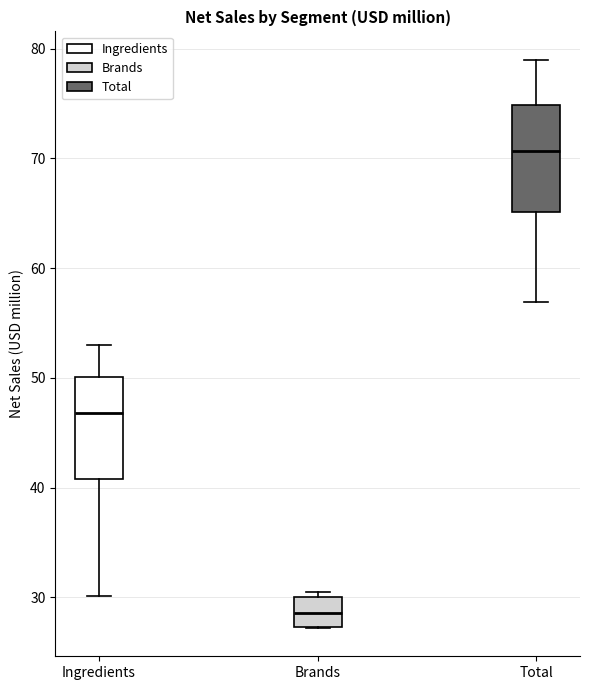

Which box's median line is the lowest?

Brands